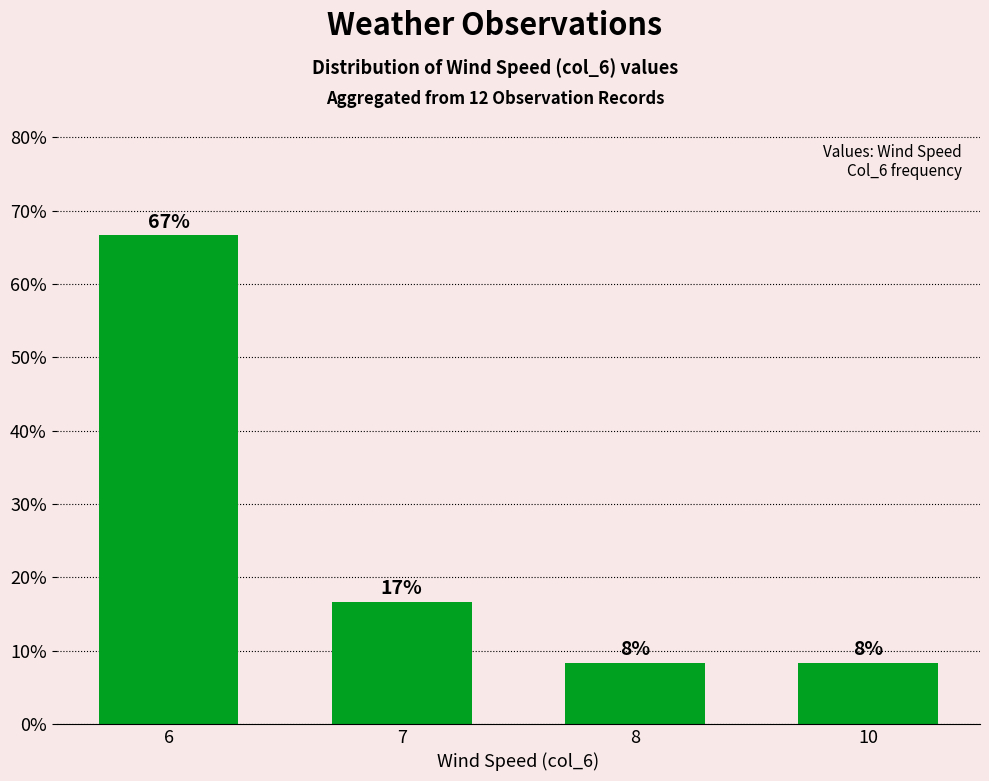

Reading right to left, extract all data points from this chart.

10=8.3	8=8.3	7=16.7	6=66.7